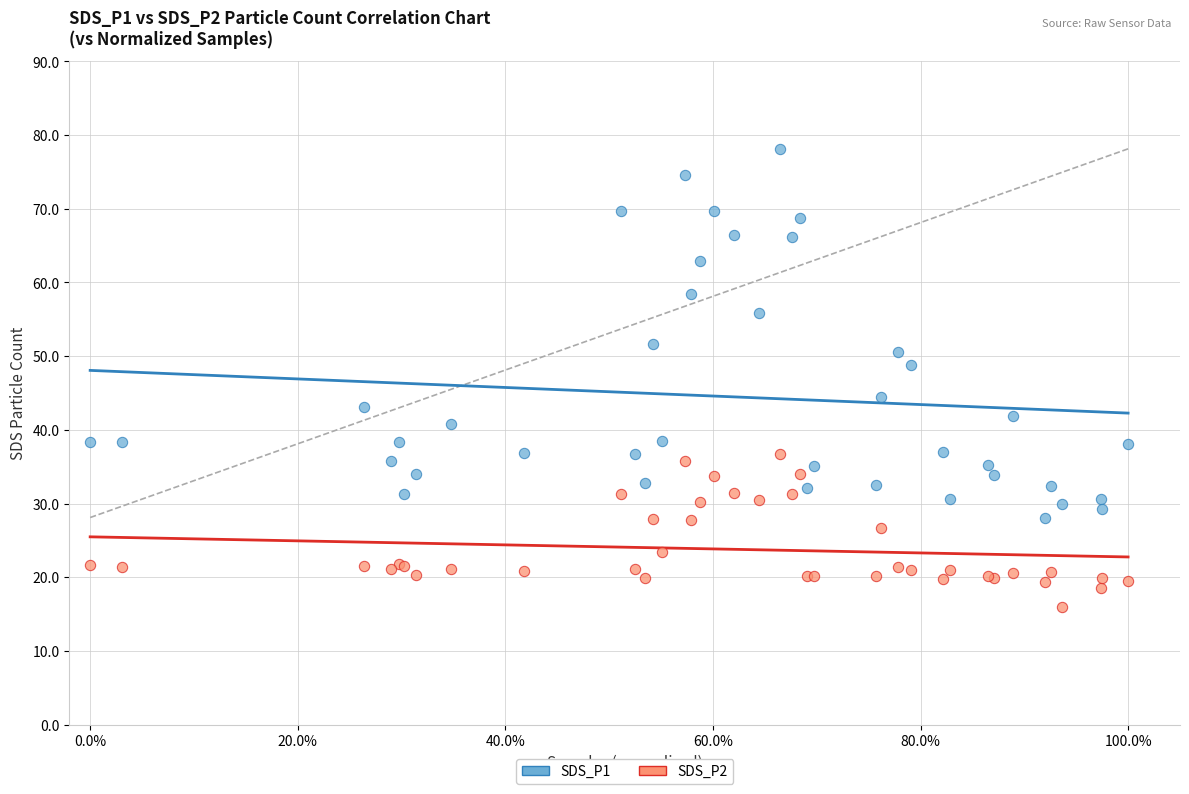

In the SDS_P1 series, what Y value is closest to 53?

51.6